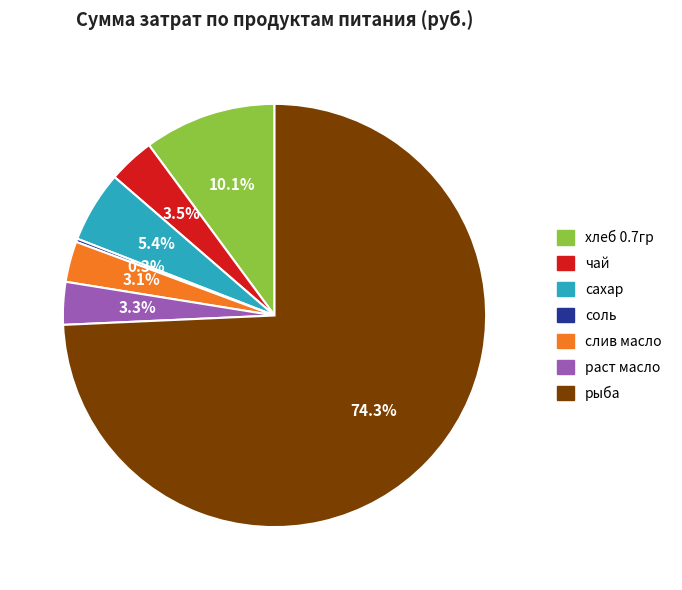

To the nearest percent, what percentage of the pie is слив масло?

3%